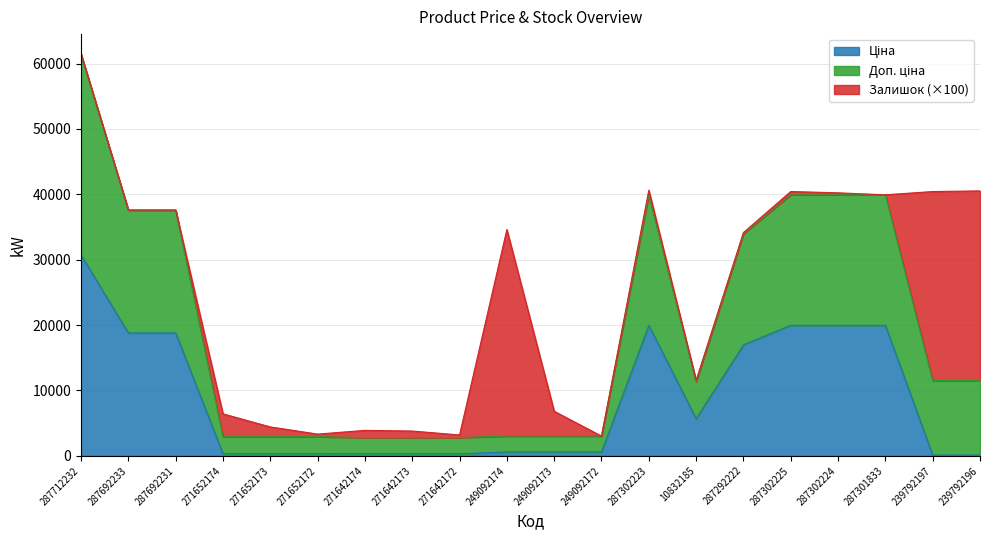

At which category is the sum across all series the highest?

287712232